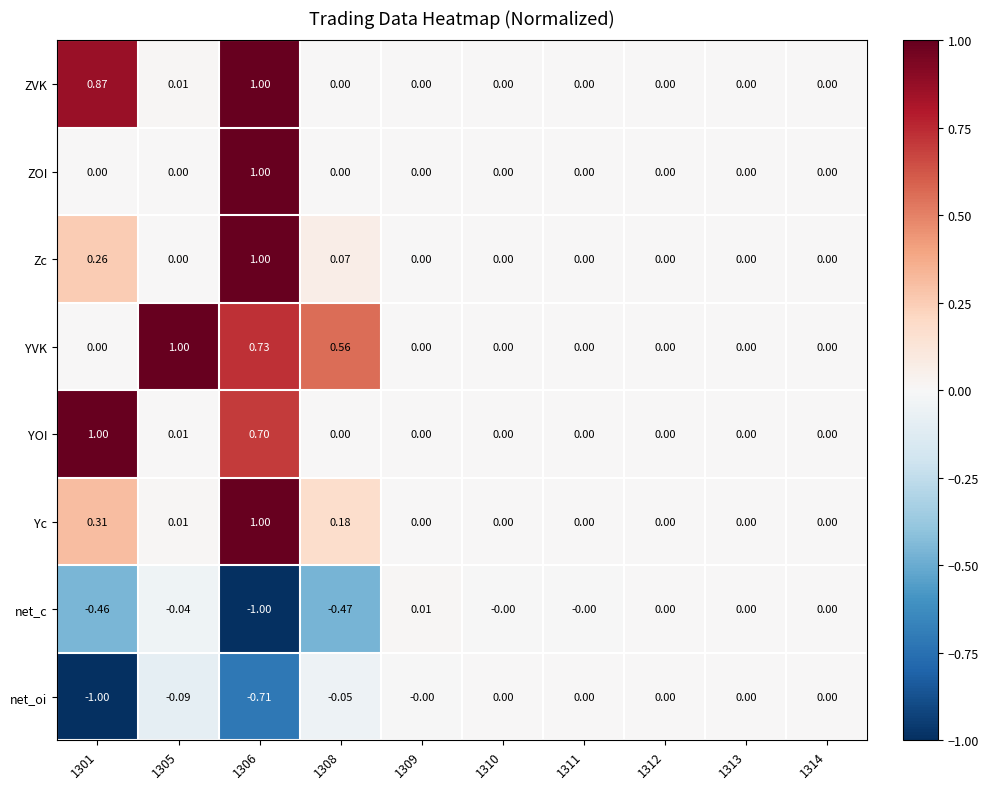

What is the maximum value shown in the chart?

1.0